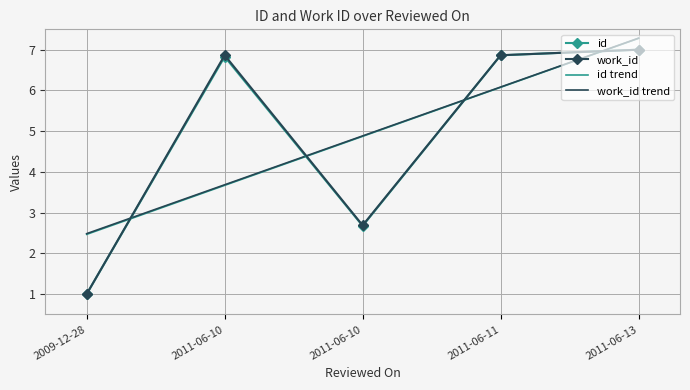

In id, how many points are higher than both neighbors (excluding endpoints)?

1